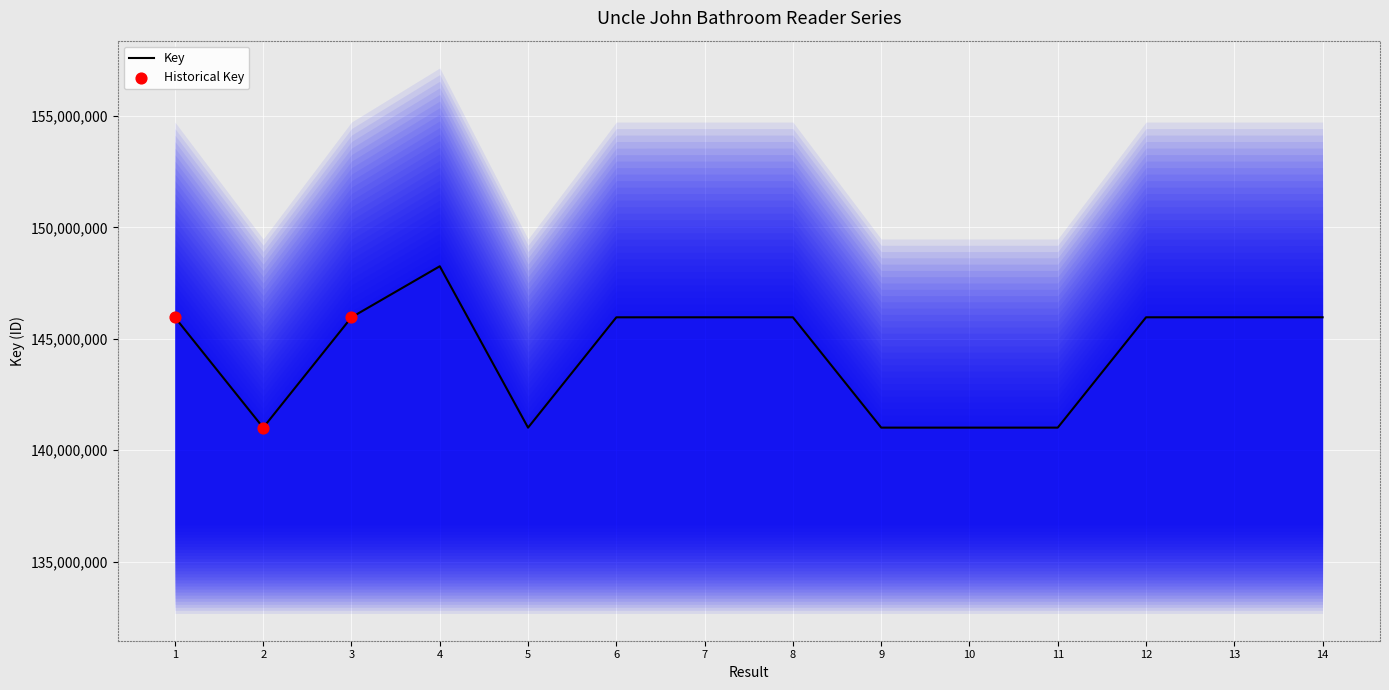

What is the change in value from 12 to 14?

+35